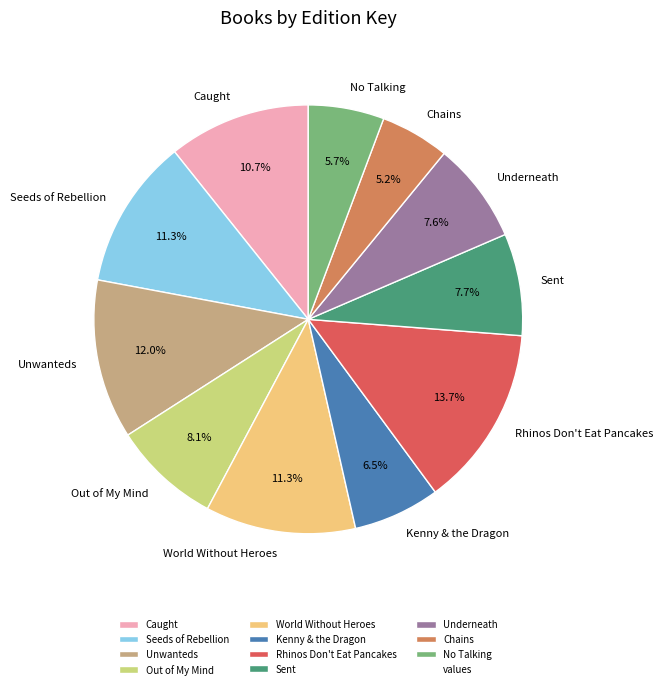

How many segments does this pie chart have?

11